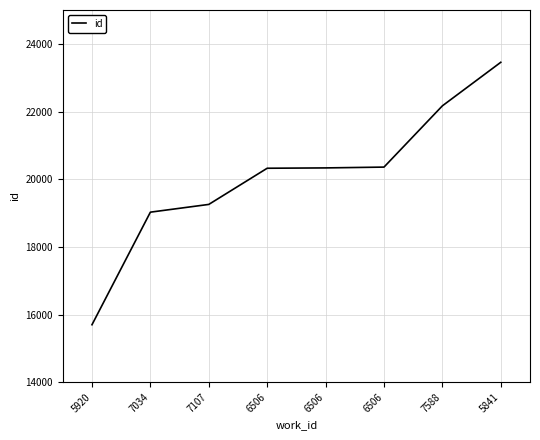

Does the chart display data point markers on the line(s)?

No